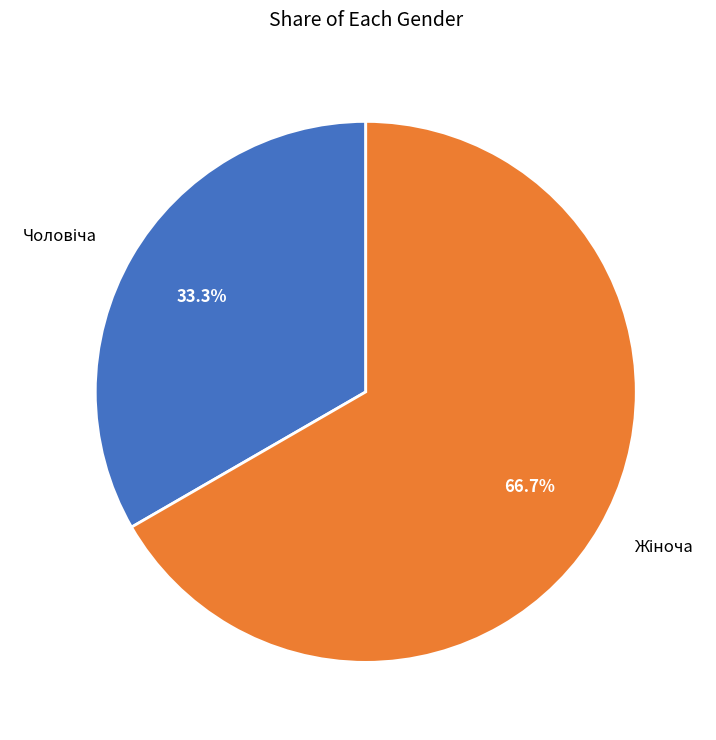

Does any single category account for the majority?

Yes